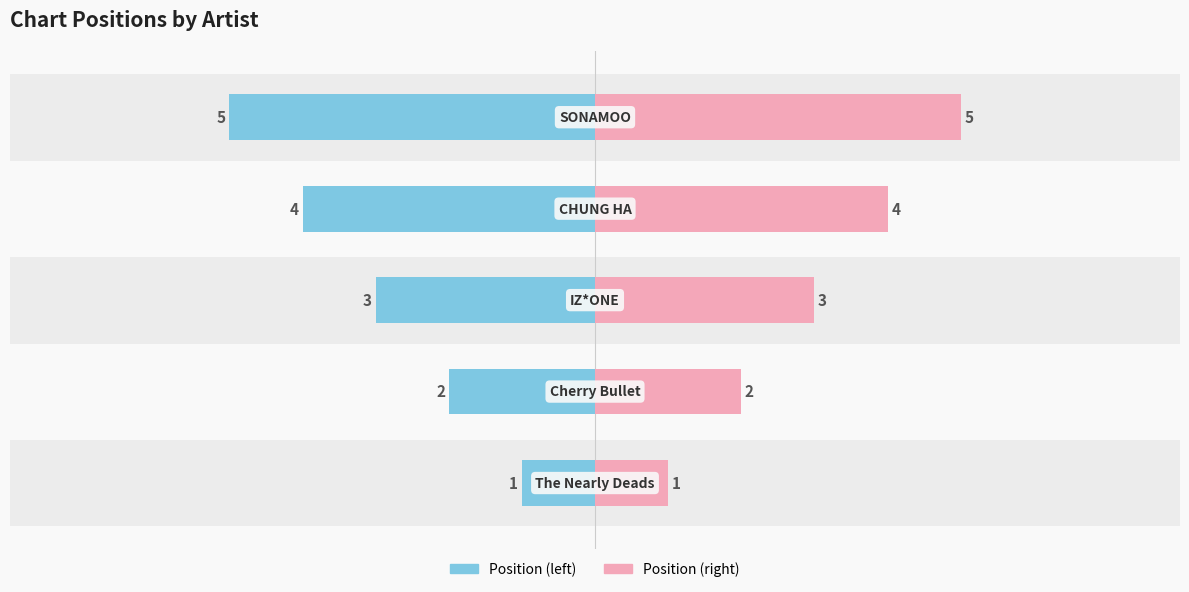

The value of Position (right) at 3 is 2. True or false?

False